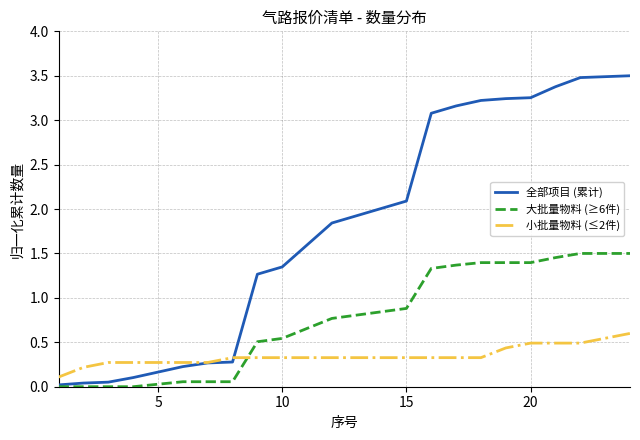

Rank the series by their average value, from highest to lowest.

全部项目 (累计), 大批量物料 (≥6件), 小批量物料 (≤2件)